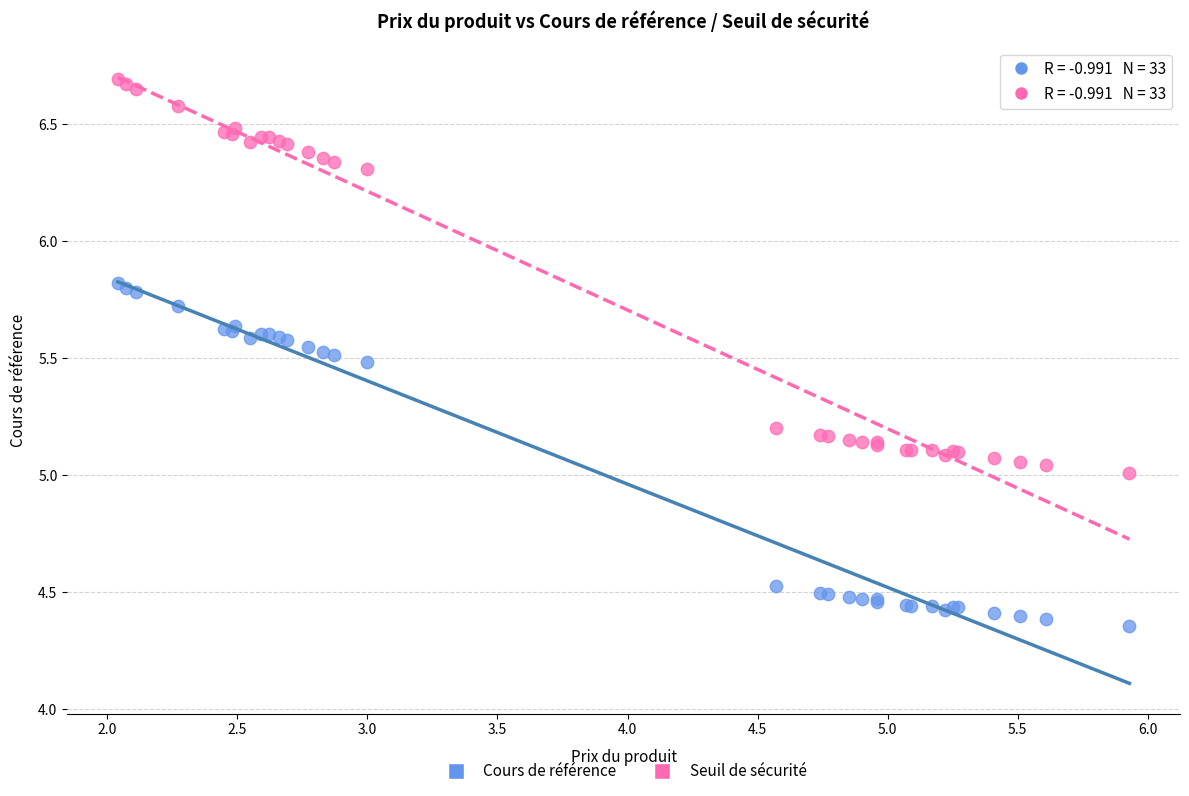

Which series has the largest Y range (max minus min)?

Seuil de sécurité